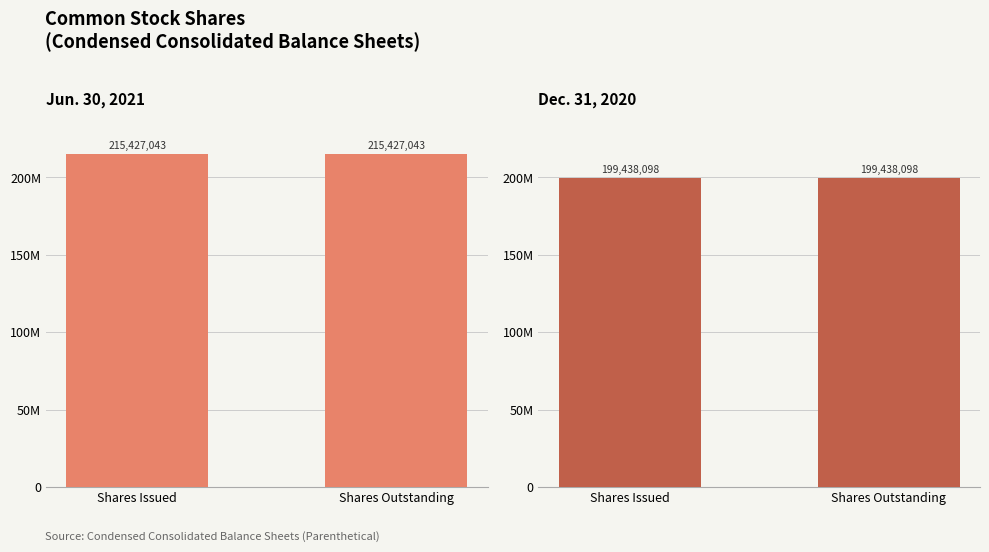

Which category has the highest value in the Dec. 31, 2020 series?

Shares Issued